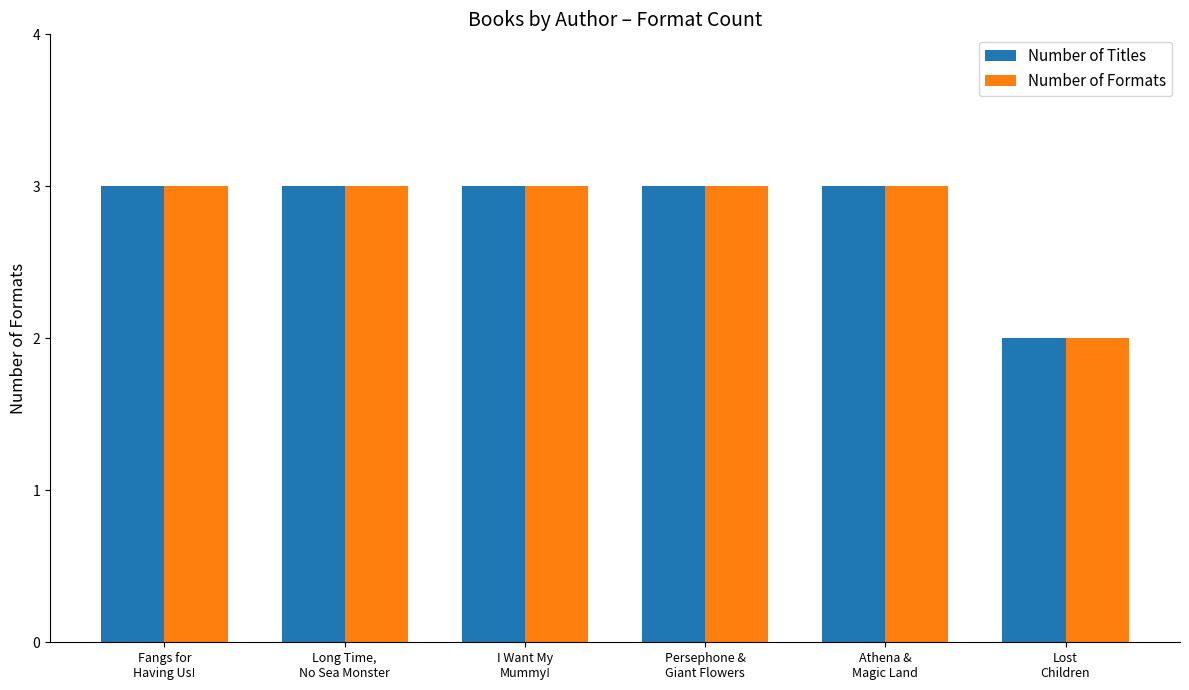

What is the total value across all series at Persephone &
Giant Flowers?

6